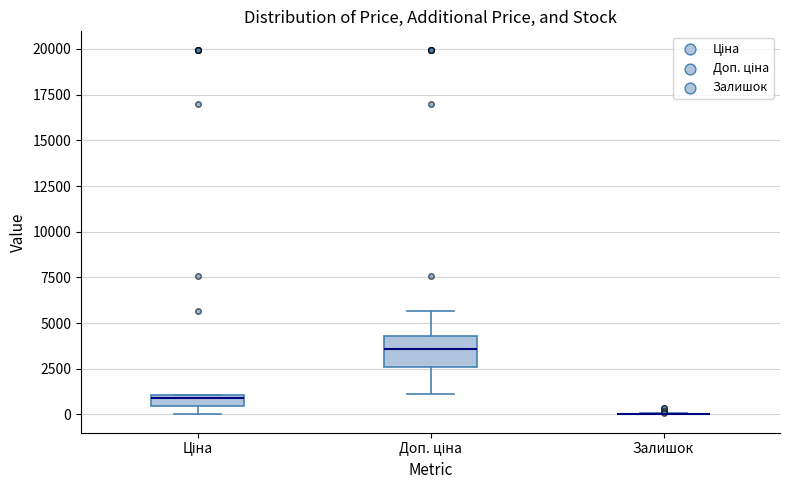

Where does the upper whisker of the box for Доп. ціна end on the y-axis? The values are not printed on the chart, so give them approximately, as read against the axis.

5500